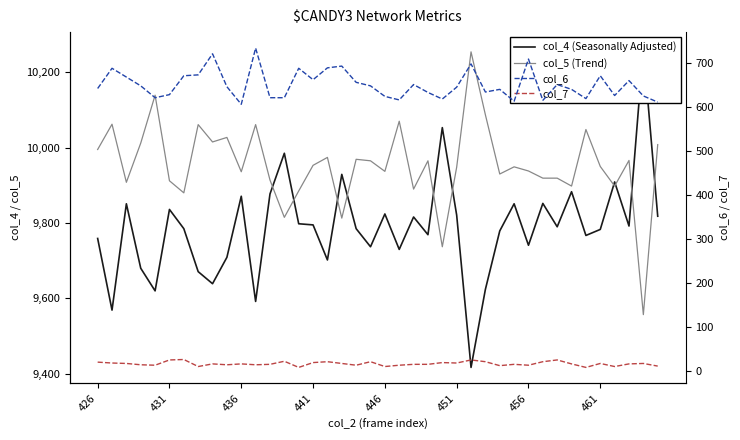

Which series has the widest spread of values?

col_4 (Seasonally Adjusted)